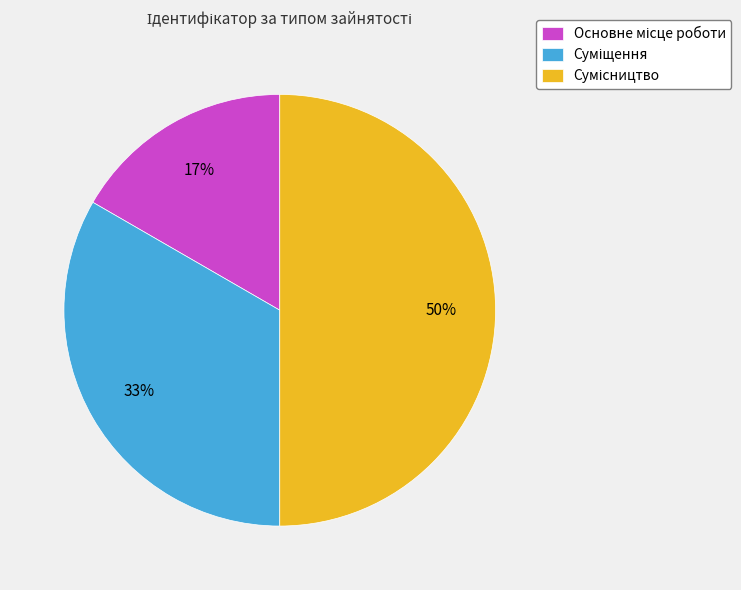

To the nearest percent, what is the average slice percentage?

33%